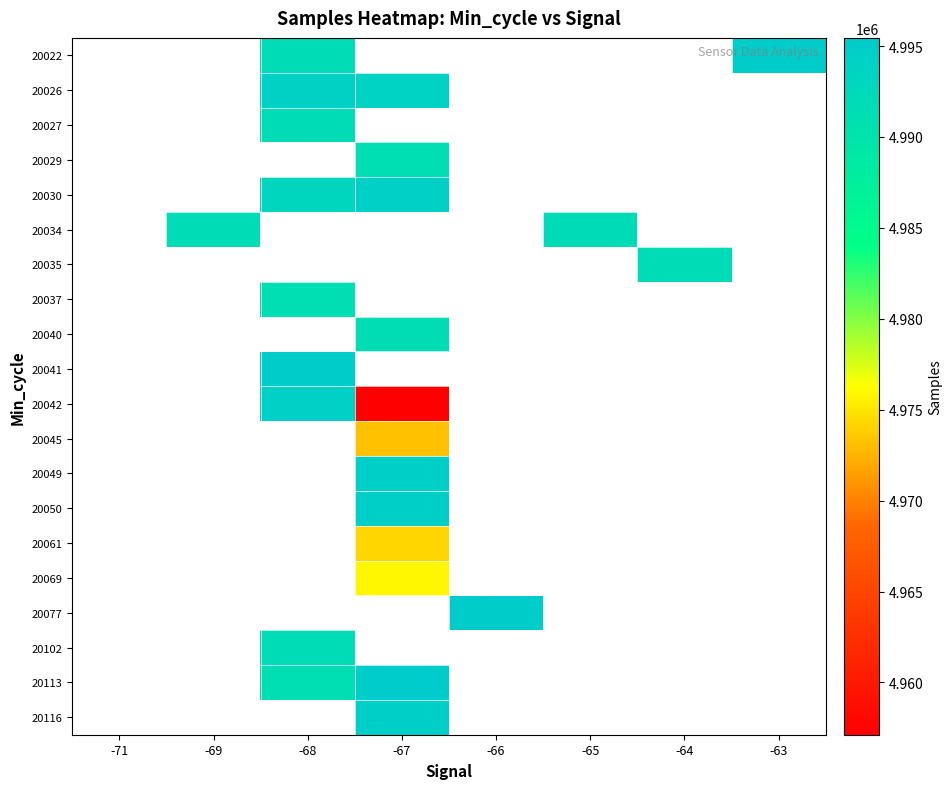

How many series are shown in this chart?

20